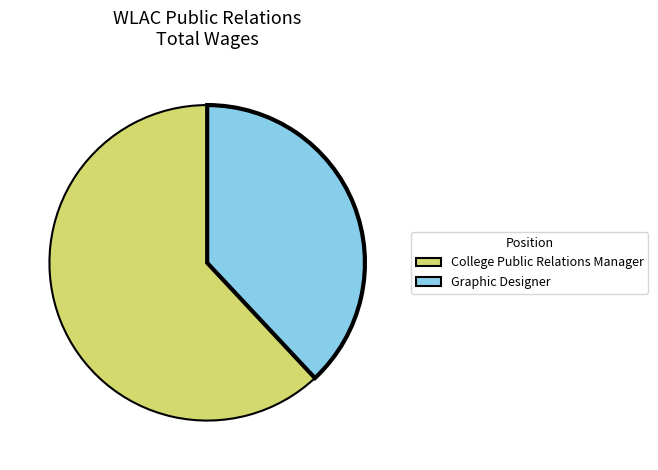

Is it true that College Public Relations Manager is 62% of the pie?

True